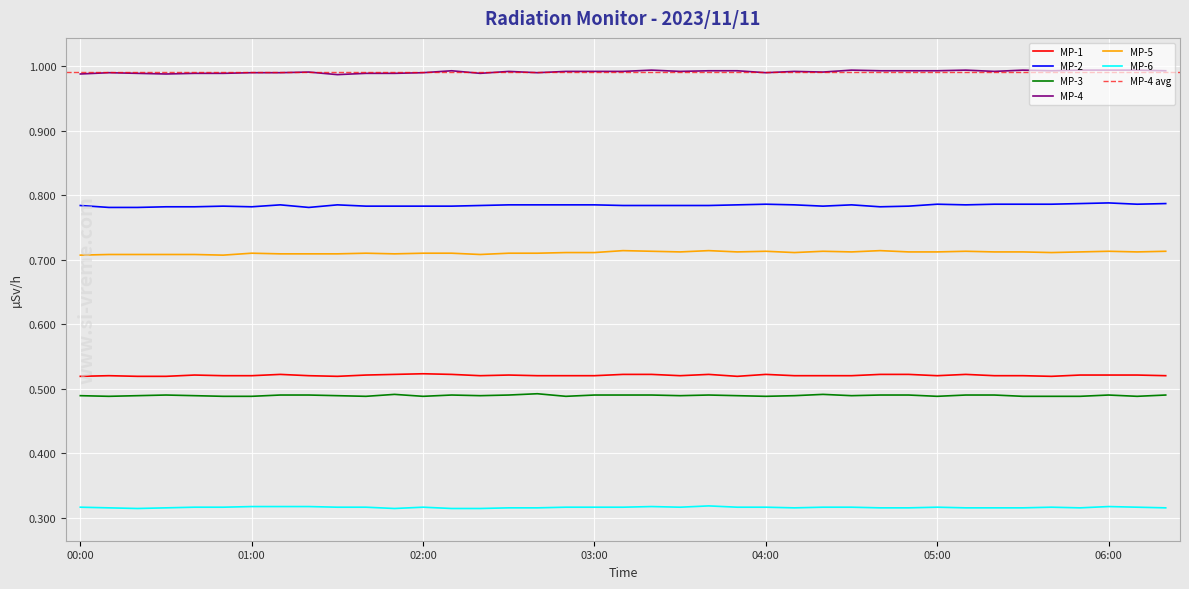

Rank the categories by MP-6 value from lowest to highest.

00:20, 01:50, 02:10, 02:20, 00:10, 00:30, 02:30, 02:40, 04:10, 04:40, 04:50, 05:10, 05:20, 05:30, 05:50, 06:20, 00:00, 00:40, 00:50, 01:30, 01:40, 02:00, 02:50, 03:00, 03:10, 03:30, 03:50, 04:00, 04:20, 04:30, 05:00, 05:40, 06:10, 01:00, 01:10, 01:20, 03:20, 06:00, 03:40